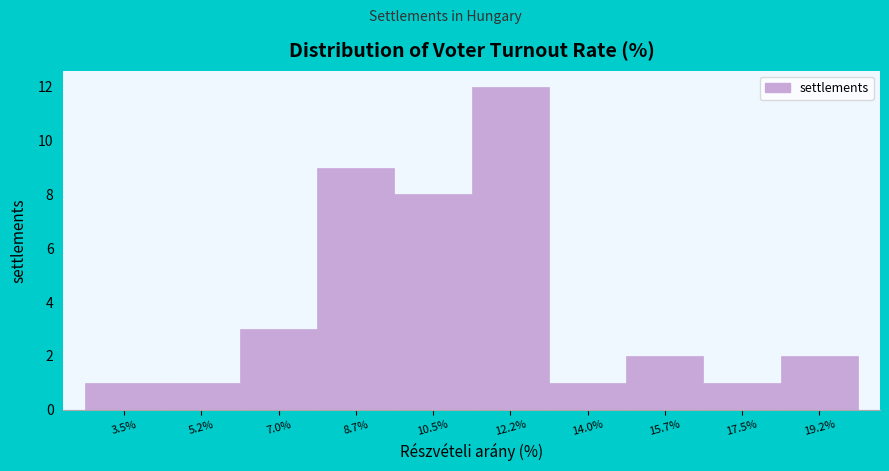

Reading left to right, list all the values displayed in this chart.

3.5%=1	5.2%=1	7.0%=3	8.7%=9	10.5%=8	12.2%=12	14.0%=1	15.7%=2	17.5%=1	19.2%=2